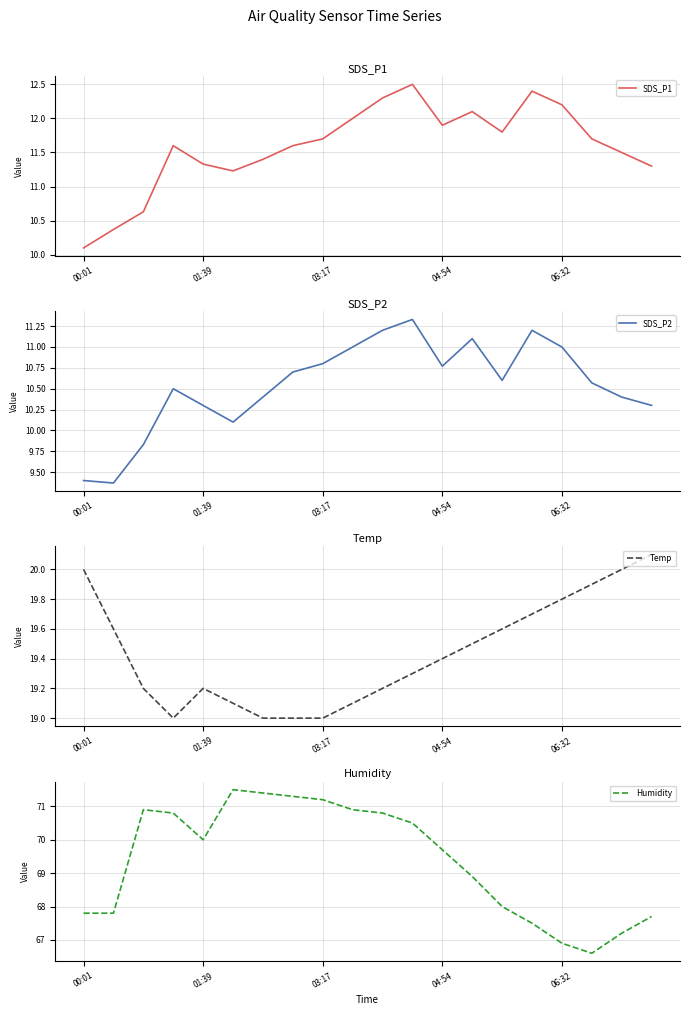

What is the maximum value for Humidity?

71.5